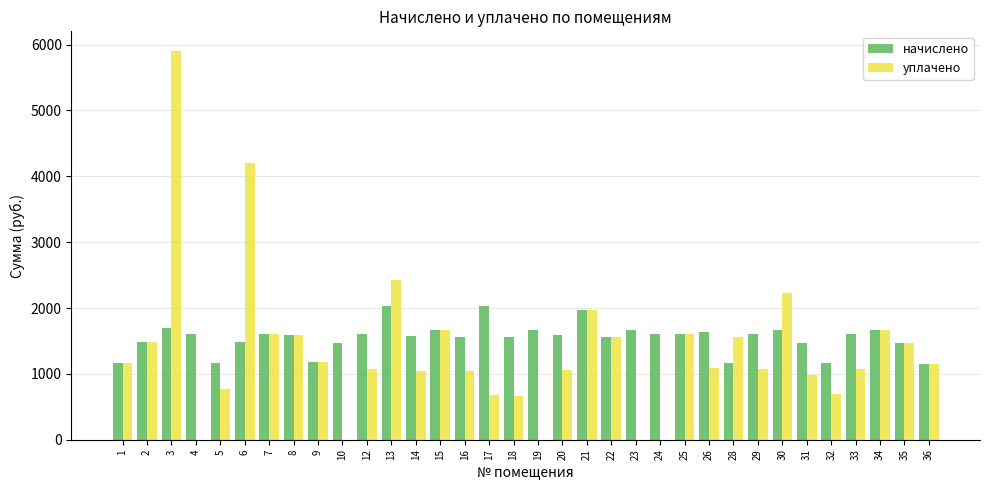

What is the maximum value for уплачено?

5906.4